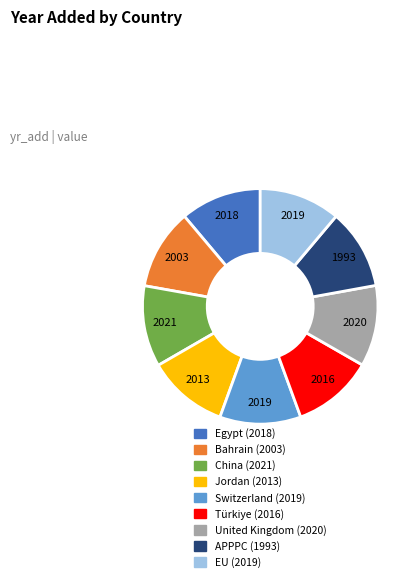

Count the number of slices in the pie.

9